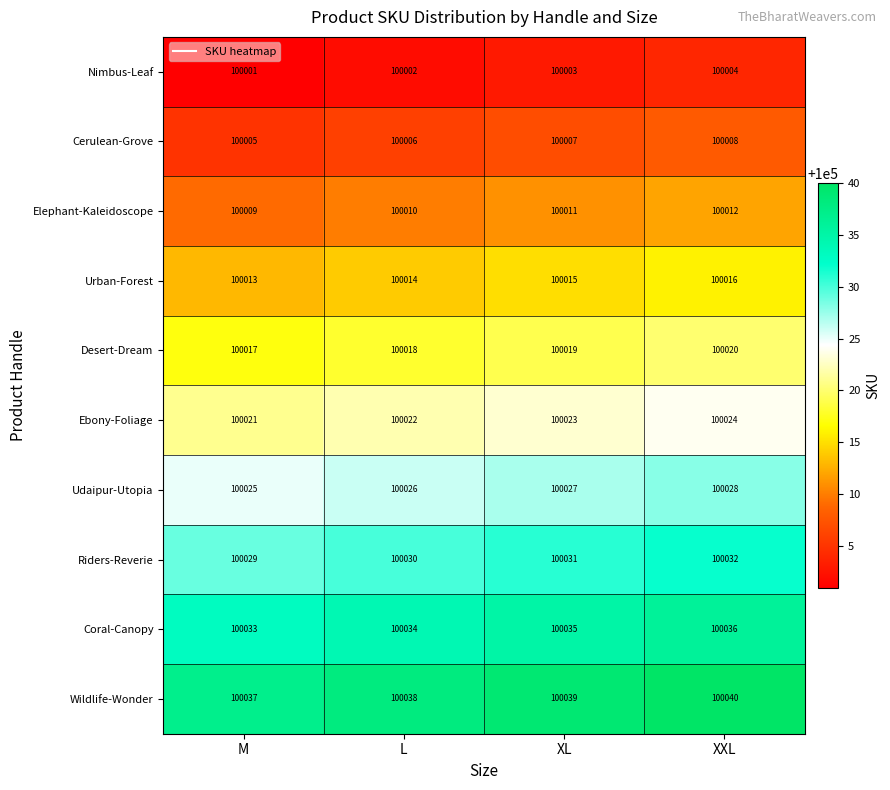

Is it true that Urban-Forest equals 43379 at M?

False